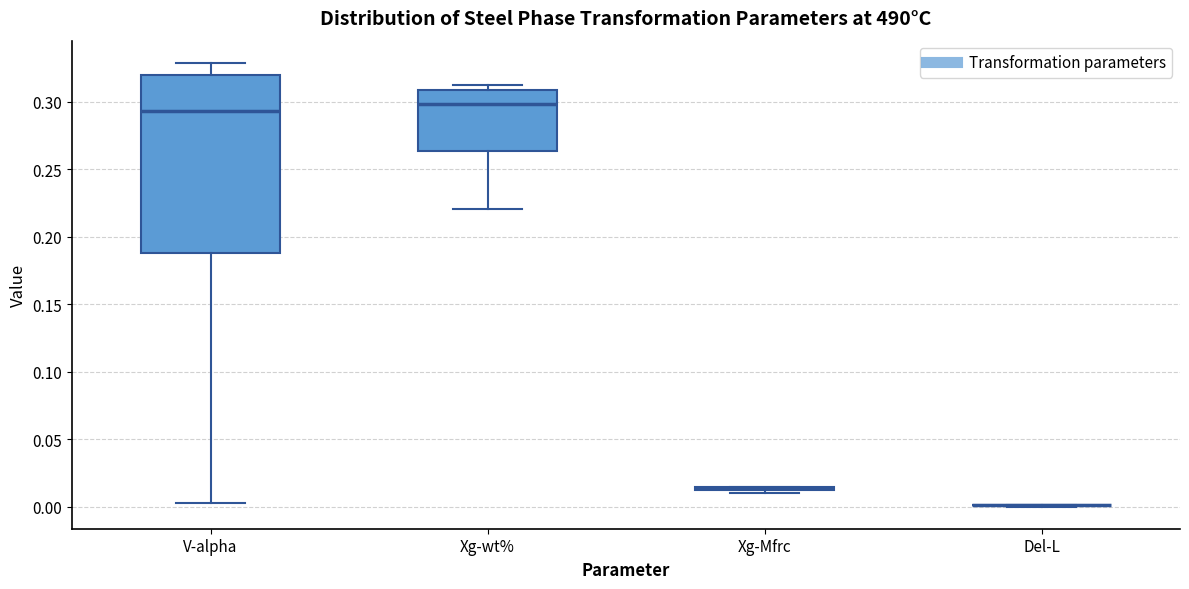

Where does the lower whisker of the box for Xg-wt% end on the y-axis? The values are not printed on the chart, so give them approximately, as read against the axis.

0.220